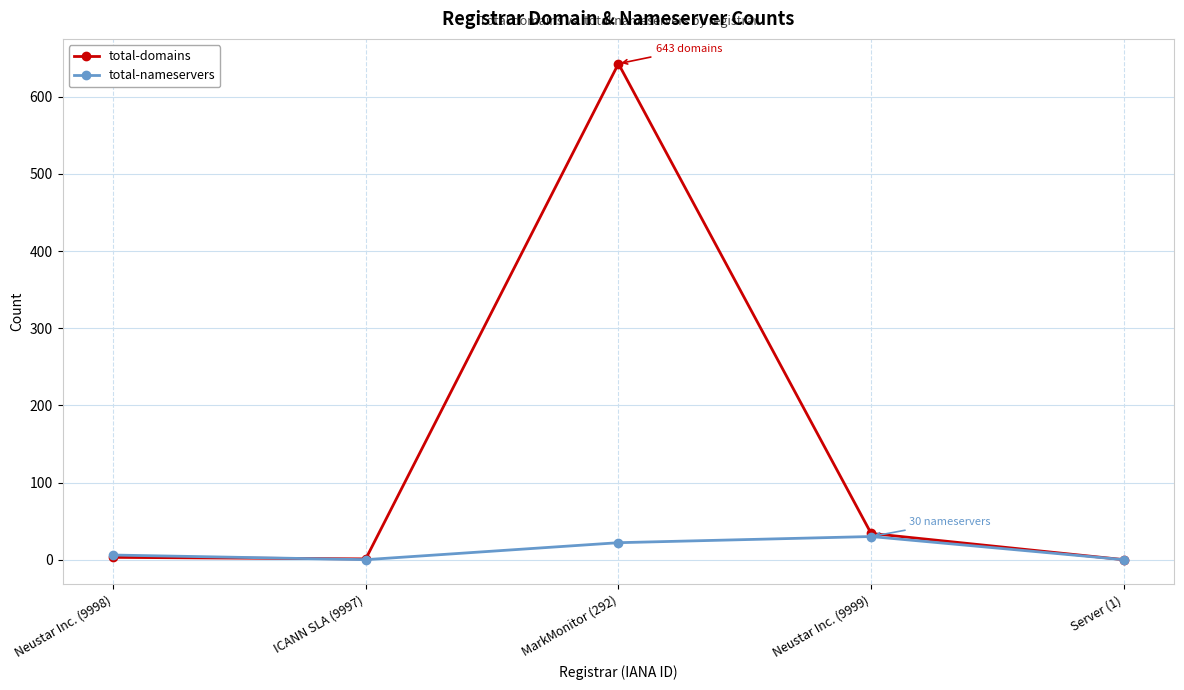

Is it true that total-domains equals 0 at Server (1)?

True